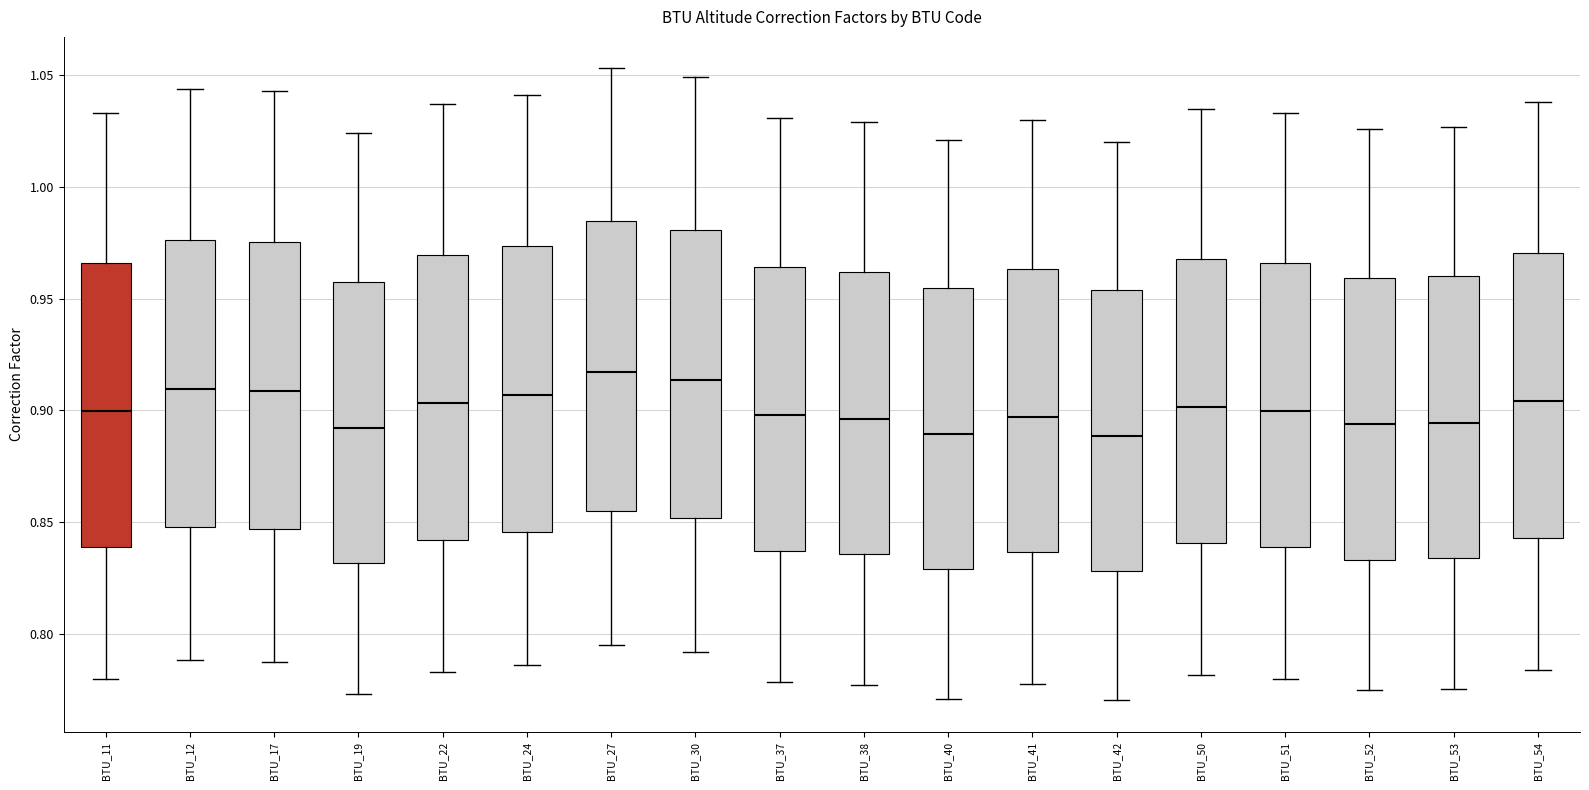

Reading left to right, read every box against the y-axis: the position of its median line, the range the box covers, and the ends of its whiskers. The values are not printed on the chart, so give them approximately, as read against the axis.

BTU_11: median 0.900, box 0.840 to 0.965, whiskers 0.780 to 1.035
BTU_12: median 0.910, box 0.850 to 0.975, whiskers 0.790 to 1.045
BTU_17: median 0.910, box 0.845 to 0.975, whiskers 0.785 to 1.045
BTU_19: median 0.890, box 0.830 to 0.955, whiskers 0.775 to 1.025
BTU_22: median 0.905, box 0.840 to 0.970, whiskers 0.785 to 1.035
BTU_24: median 0.905, box 0.845 to 0.975, whiskers 0.785 to 1.040
BTU_27: median 0.915, box 0.855 to 0.985, whiskers 0.795 to 1.055
BTU_30: median 0.915, box 0.850 to 0.980, whiskers 0.790 to 1.050
BTU_37: median 0.900, box 0.835 to 0.965, whiskers 0.780 to 1.030
BTU_38: median 0.895, box 0.835 to 0.960, whiskers 0.775 to 1.030
BTU_40: median 0.890, box 0.830 to 0.955, whiskers 0.770 to 1.020
BTU_41: median 0.895, box 0.835 to 0.965, whiskers 0.780 to 1.030
BTU_42: median 0.890, box 0.830 to 0.955, whiskers 0.770 to 1.020
BTU_50: median 0.900, box 0.840 to 0.970, whiskers 0.780 to 1.035
BTU_51: median 0.900, box 0.840 to 0.965, whiskers 0.780 to 1.035
BTU_52: median 0.895, box 0.835 to 0.960, whiskers 0.775 to 1.025
BTU_53: median 0.895, box 0.835 to 0.960, whiskers 0.775 to 1.025
BTU_54: median 0.905, box 0.845 to 0.970, whiskers 0.785 to 1.040